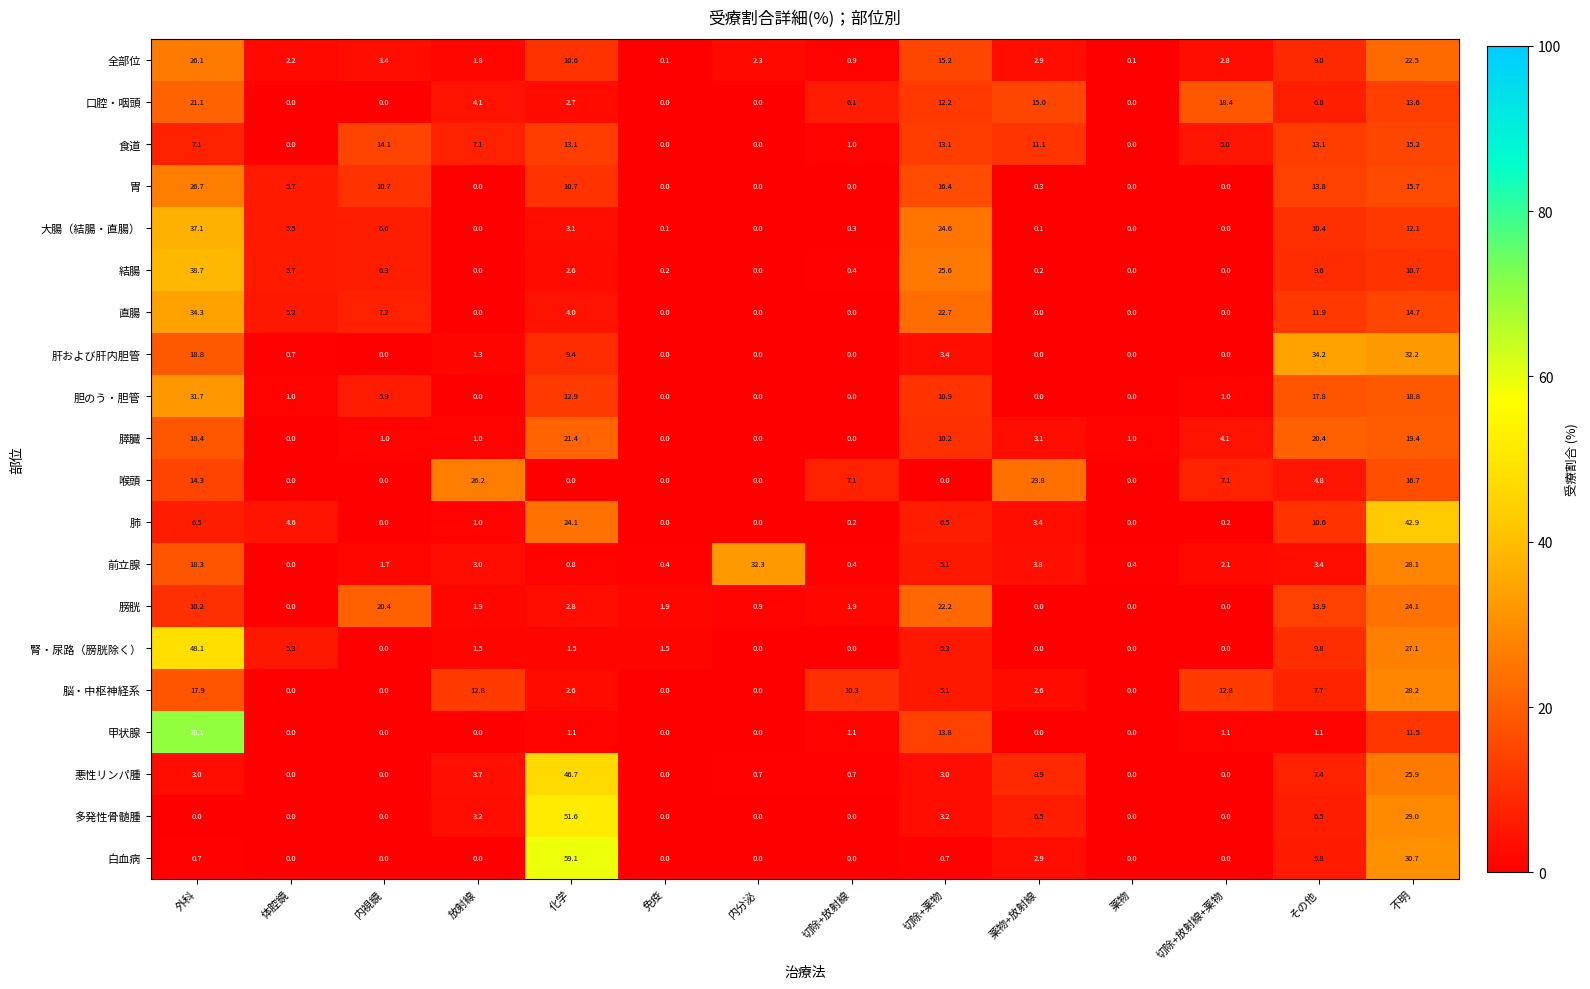

At which category is the sum across all series the highest?

外科